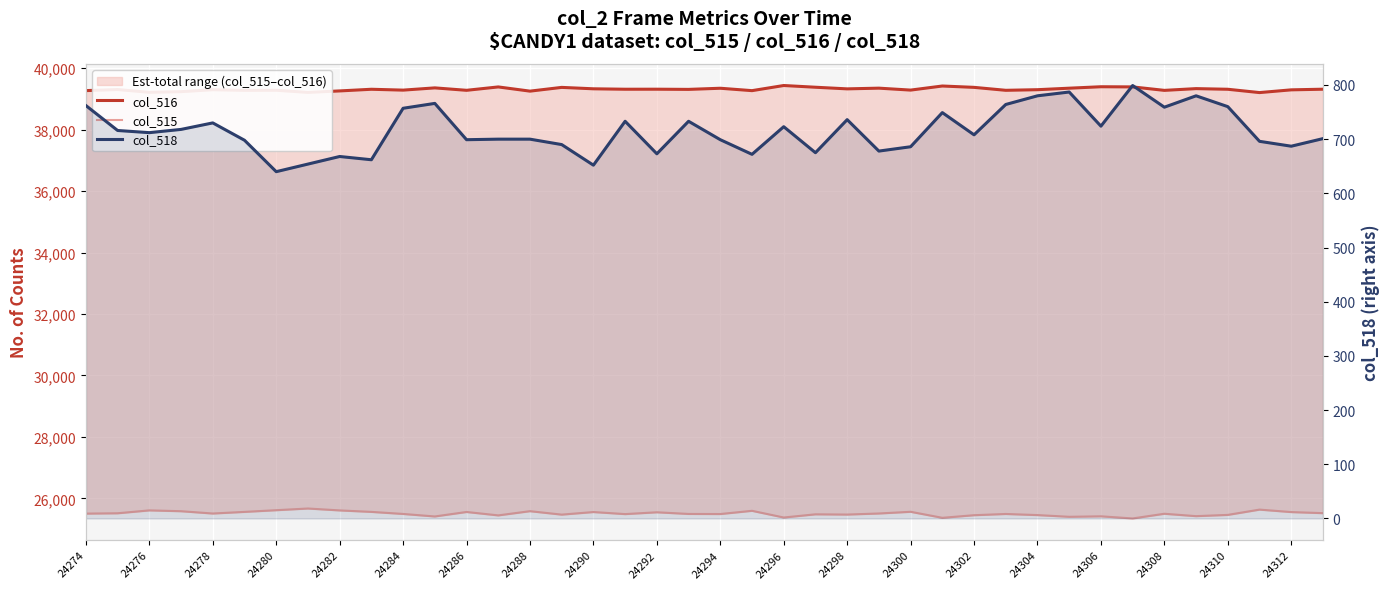

What is the total value across all series at 24288?

65535